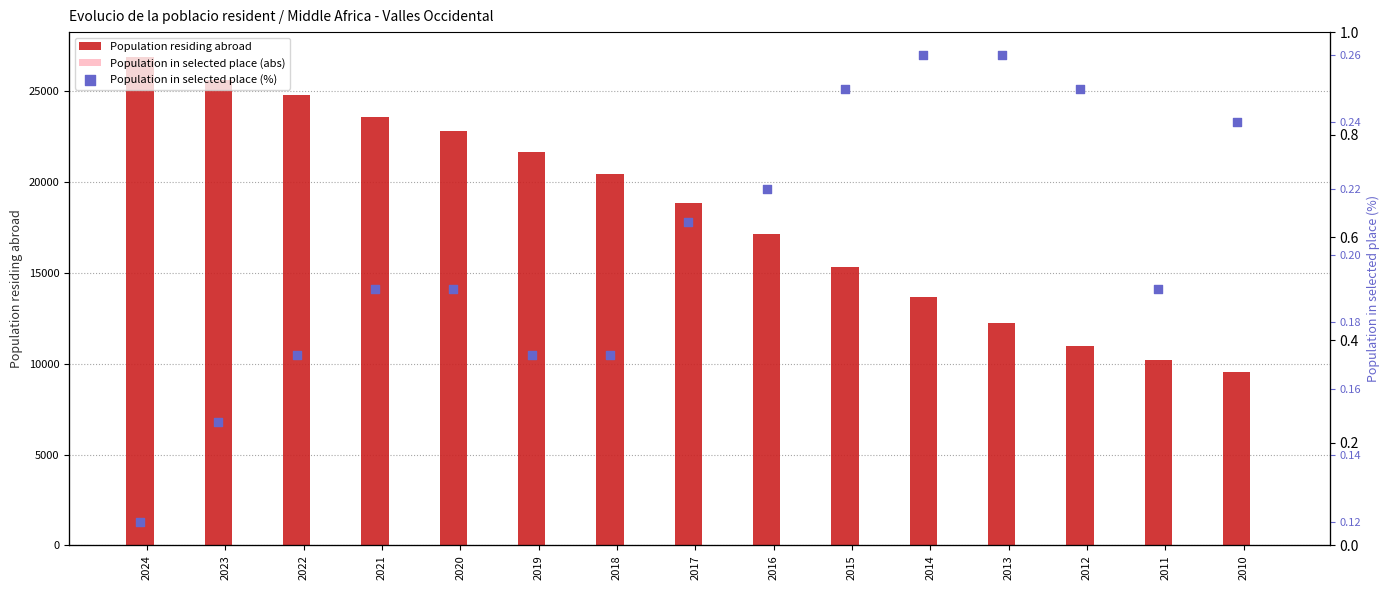

Which series reaches the maximum Y coordinate?

Population residing abroad